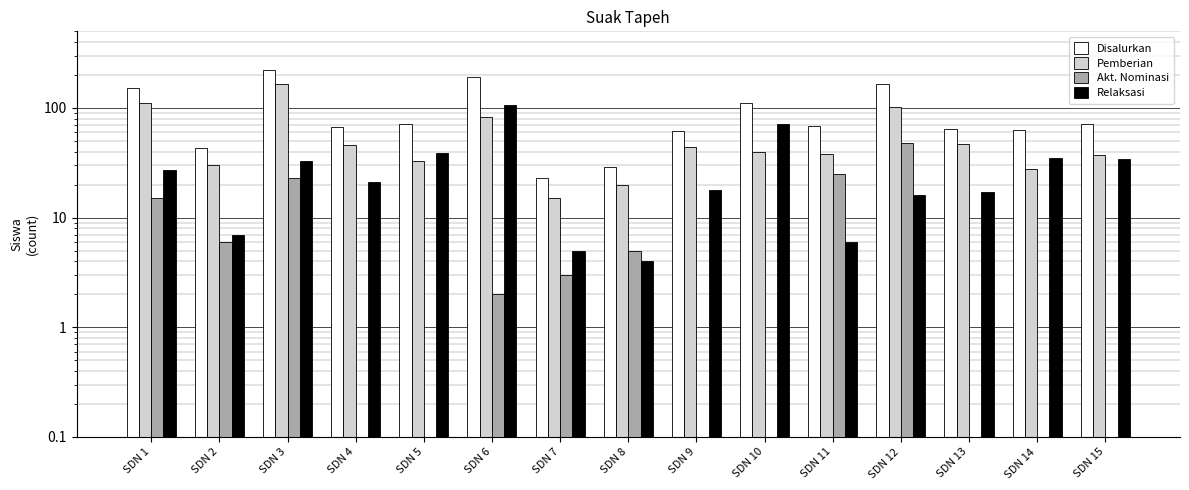

Reading left to right, extract all data points from this chart.

Disalurkan: 153	43	223	67	72	192	23	29	62	111	69	166	64	63	71
Pemberian: 111	30	167	46	33	83	15	20	44	40	38	102	47	28	37
Akt. Nominasi: 15	6	23	0	0	2	3	5	0	0	25	48	0	0	0
Relaksasi: 27	7	33	21	39	107	5	4	18	71	6	16	17	35	34